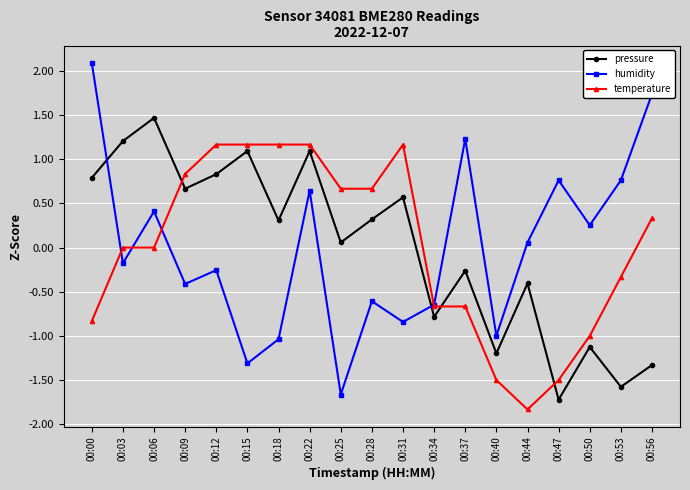

True or false: humidity has more than 1 points higher than both neighbors.

True